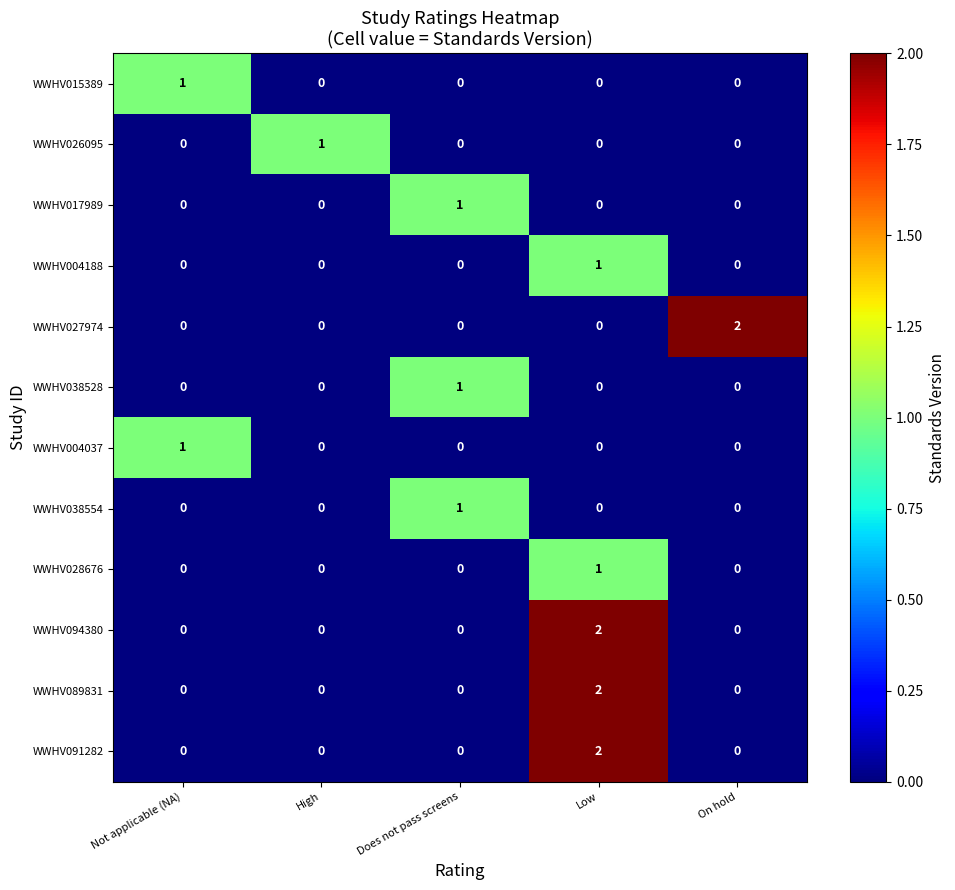

Count the number of data series in this chart.

12